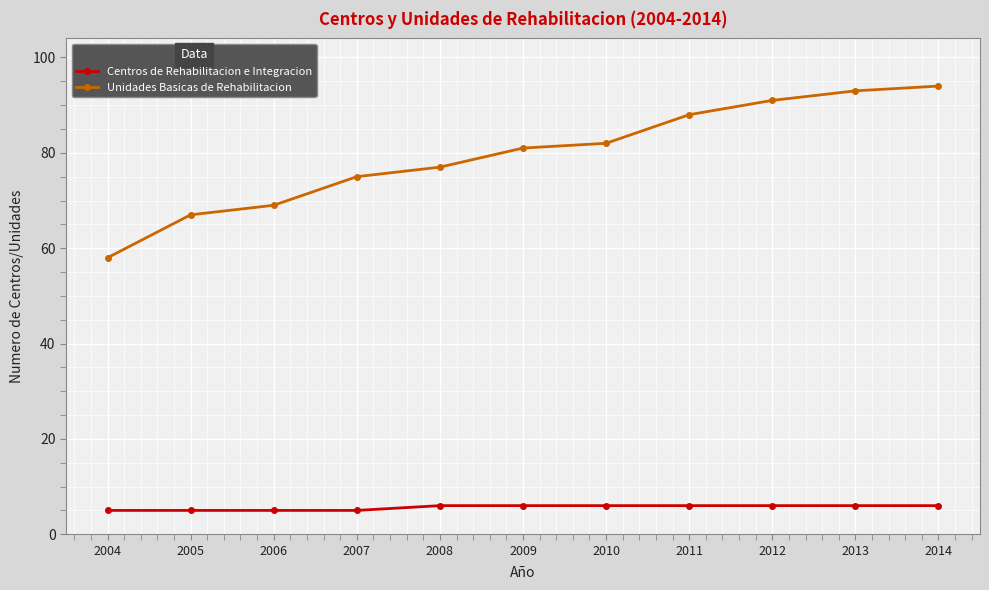

Reading left to right, transcribe all the data shown in this chart.

Centros de Rehabilitacion e Integracion: 5	5	5	5	6	6	6	6	6	6	6
Unidades Basicas de Rehabilitacion: 58	67	69	75	77	81	82	88	91	93	94